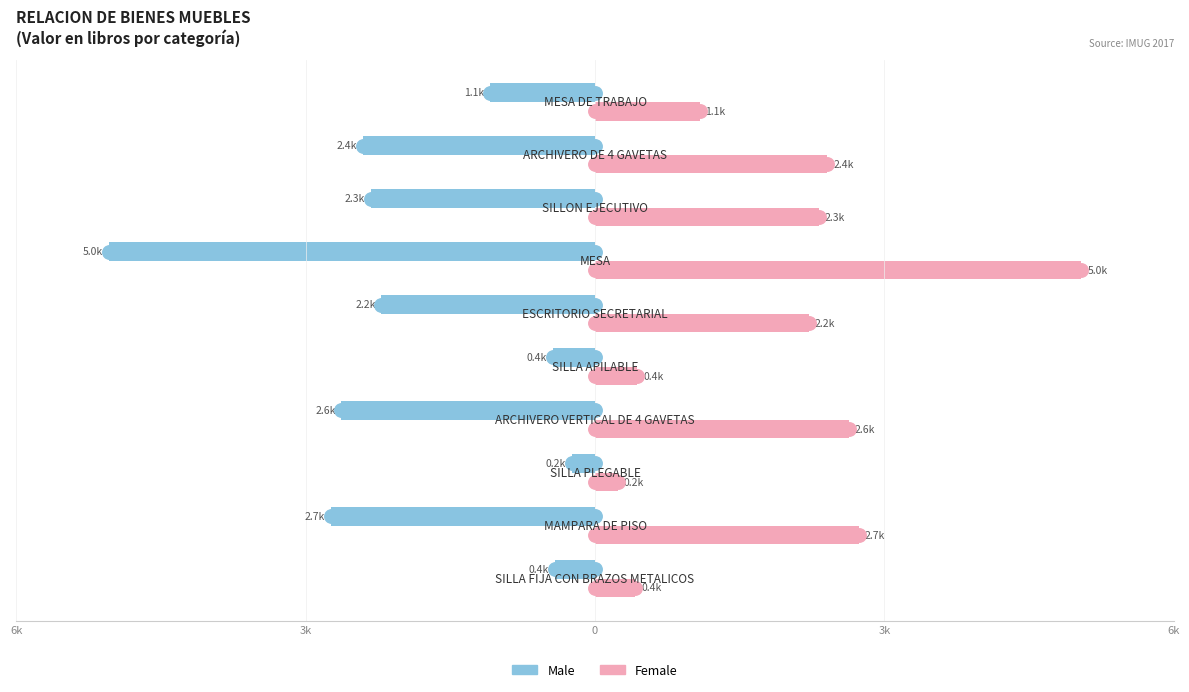

Reading left to right, list all the values displayed in this chart.

Male: -417.6	-2735.0	-237.8	-2628.0	-440.0	-2214.4	-5043.0	-2320.0	-2409.8	-1084.6
Female: 417.6	2735.0	237.8	2628.0	440.0	2214.4	5043.0	2320.0	2409.8	1084.6